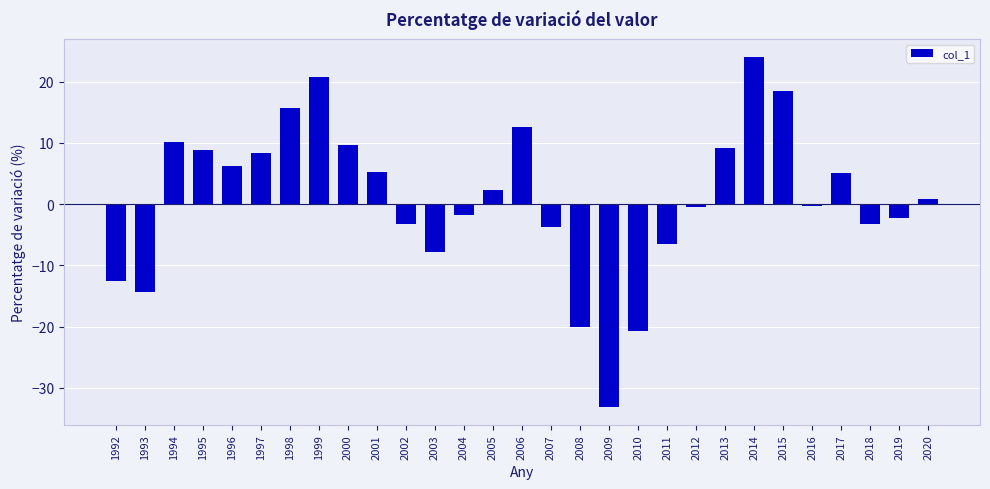

What is the difference between the maximum and second lowest values?

44.9